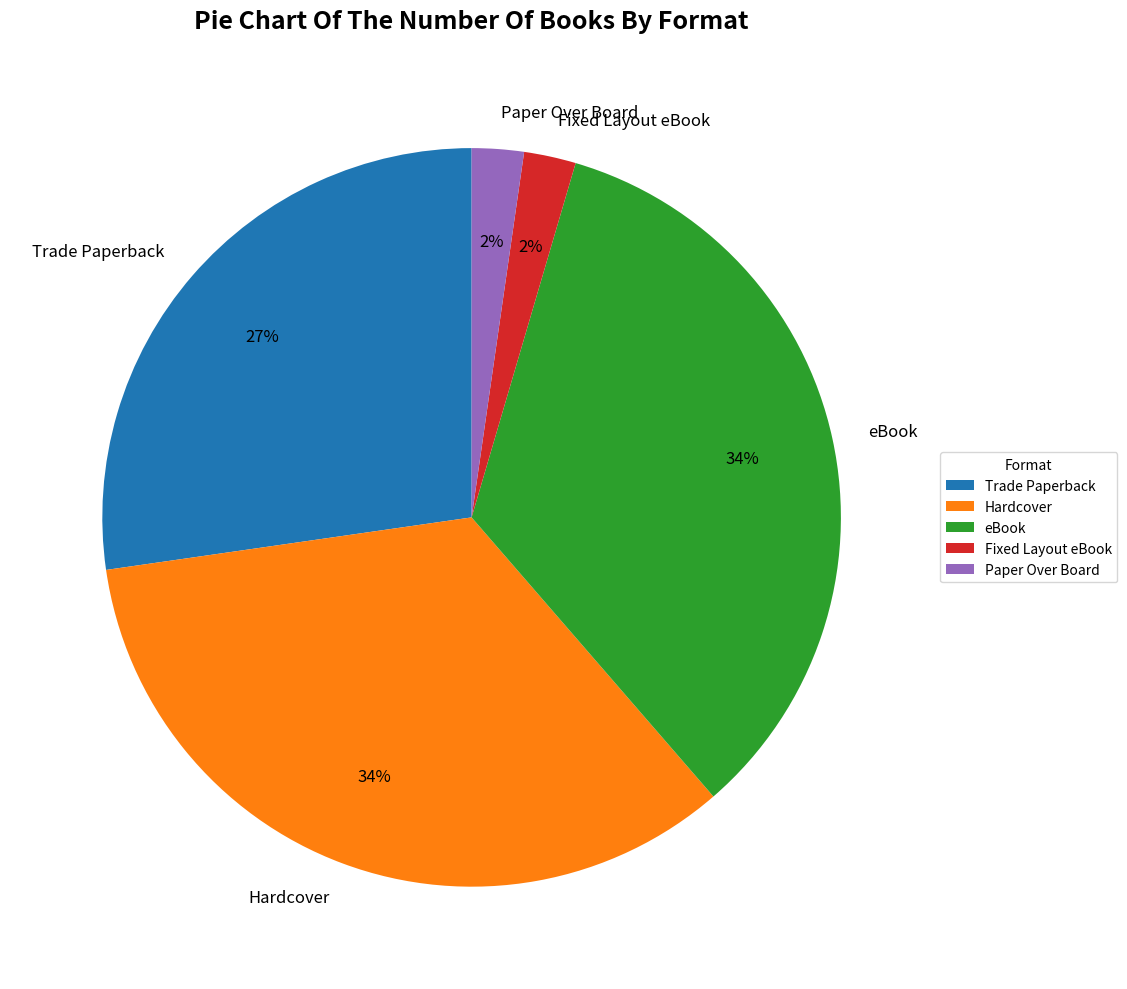

Is there a majority slice in this chart?

No